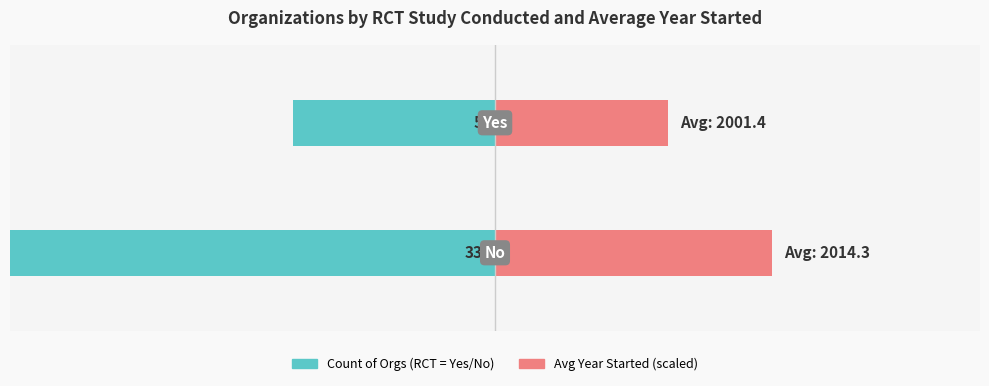

Does the chart contain stacked bars?

No